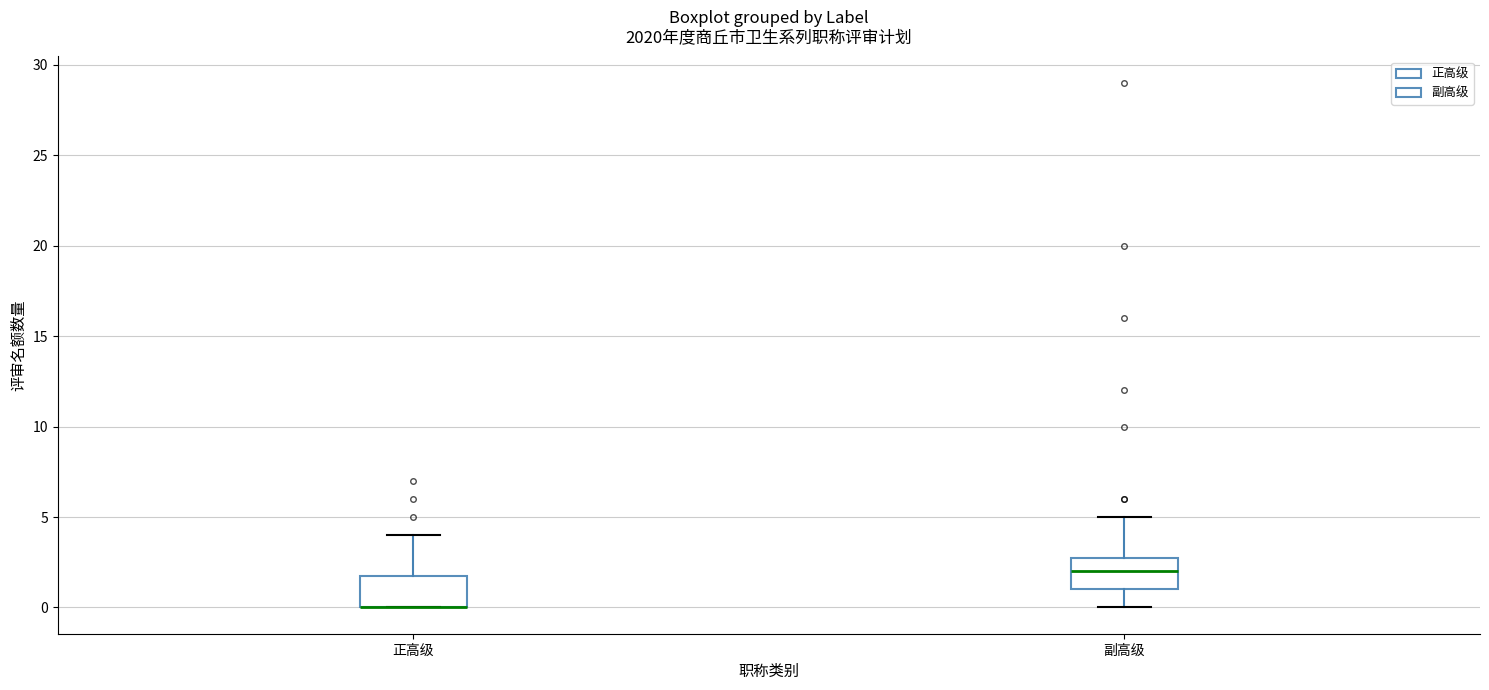

Where does the upper whisker of the box for 正高级 end on the y-axis? The values are not printed on the chart, so give them approximately, as read against the axis.

4